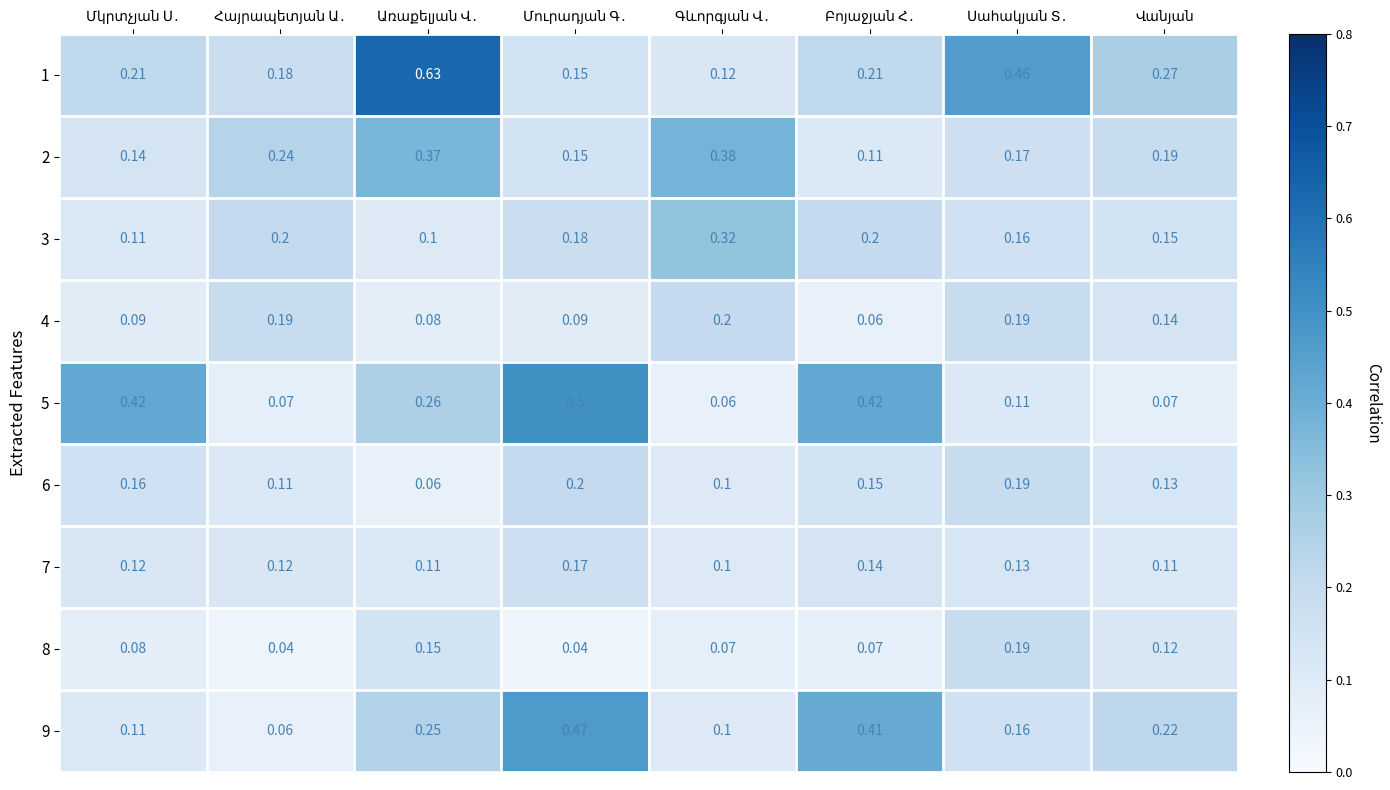

How many data points does each series have?

8